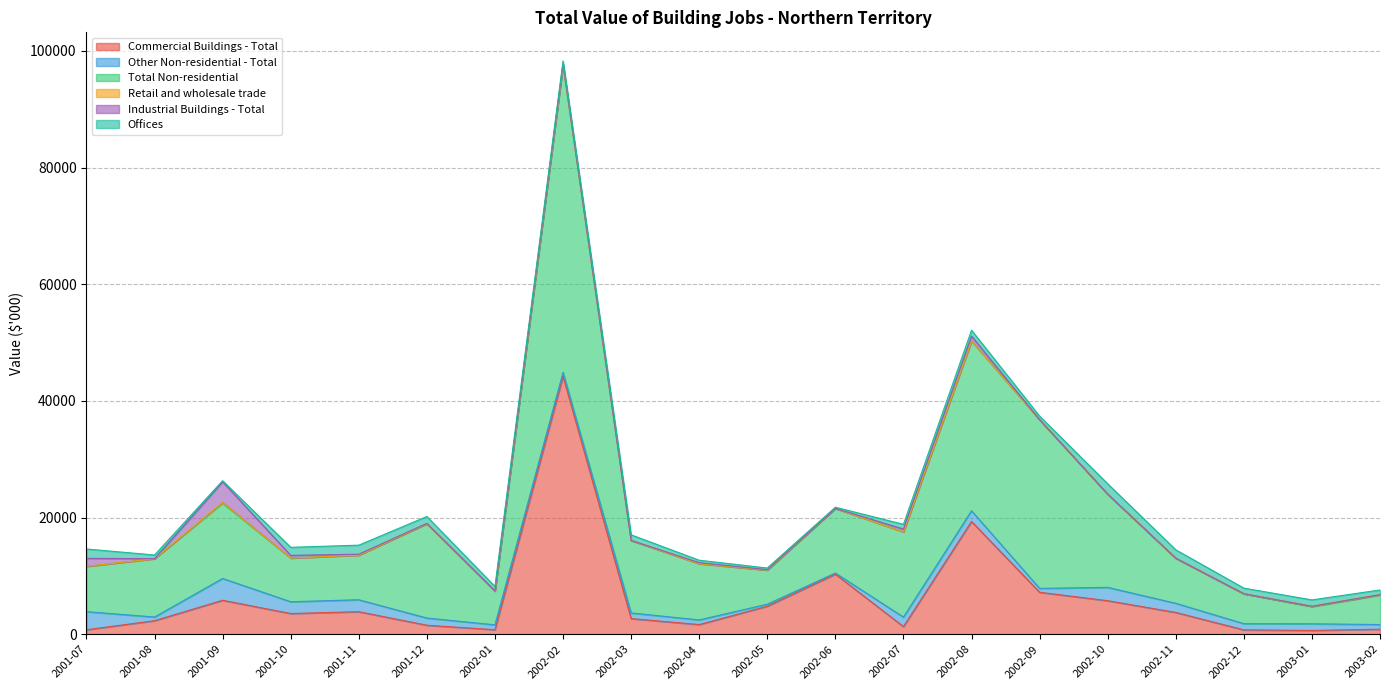

At 2002-06, list the series in order from smallest to largest.

Retail and wholesale trade, Industrial Buildings - Total, Other Non-residential - Total, Offices, Commercial Buildings - Total, Total Non-residential